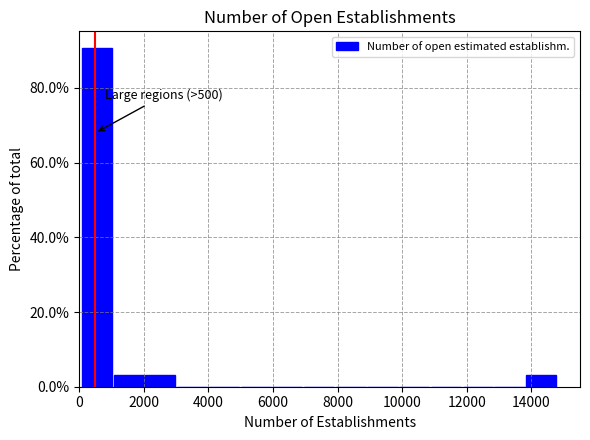

Which range on the x-axis has the tallest bar?

0 to 1000